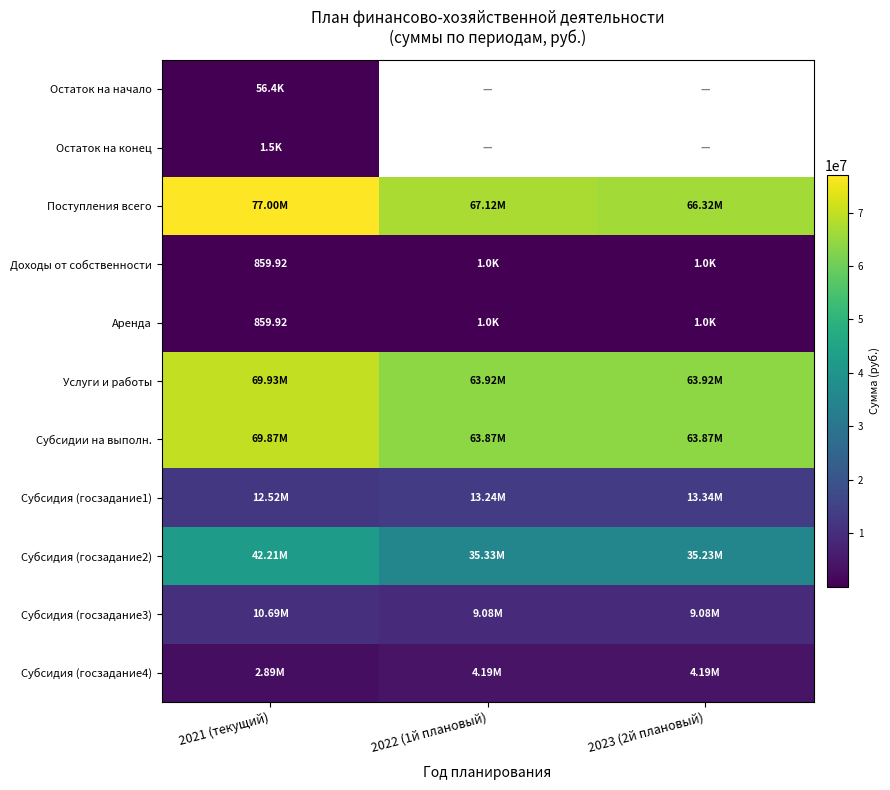

What value does the Остаток на конец series have at 2021 (текущий)?

1486.8